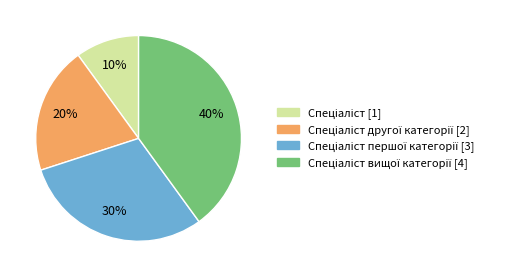

To the nearest percent, what is the average slice percentage?

25%